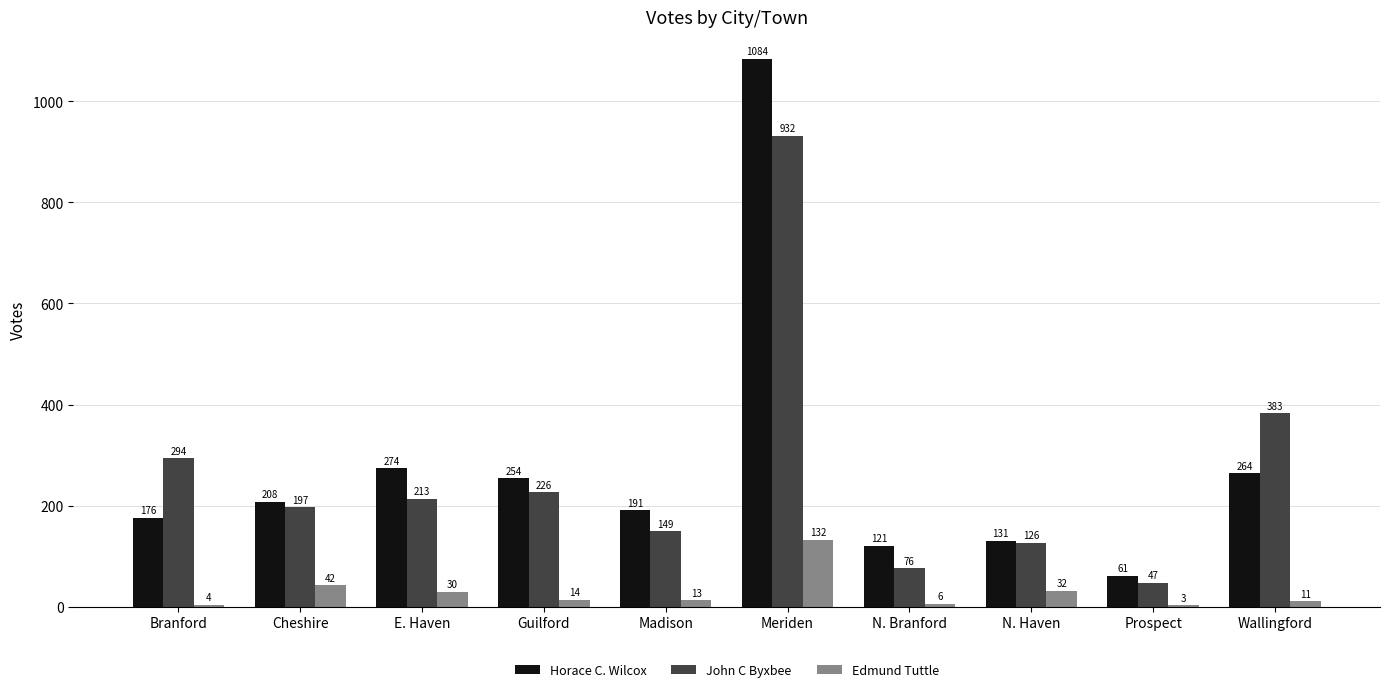

Is the value of John C Byxbee at N. Branford greater than the value of Horace C. Wilcox at Prospect?

Yes